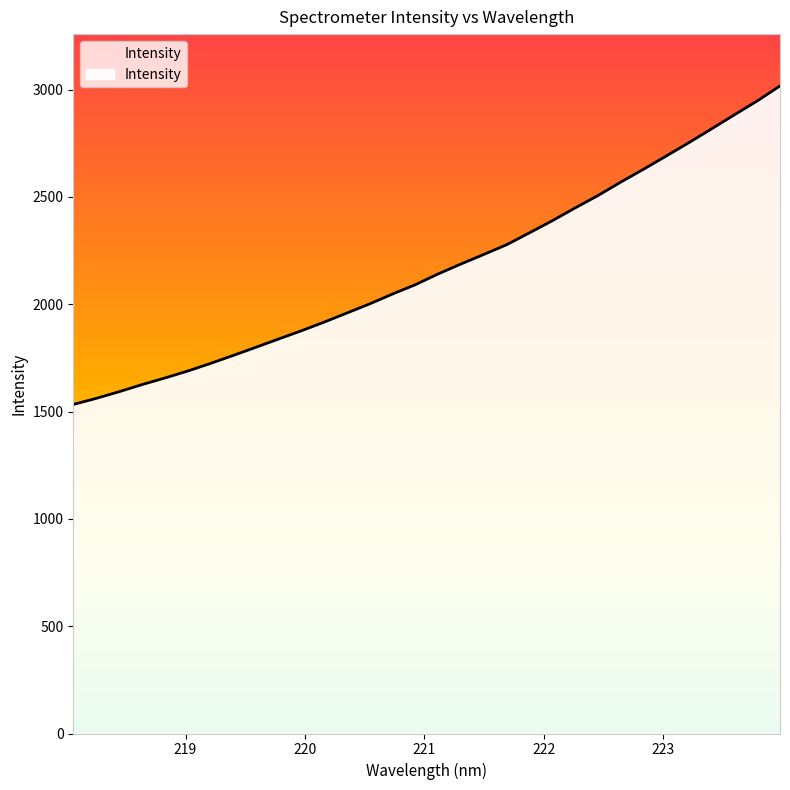

What is the greatest value displayed?

3017.5